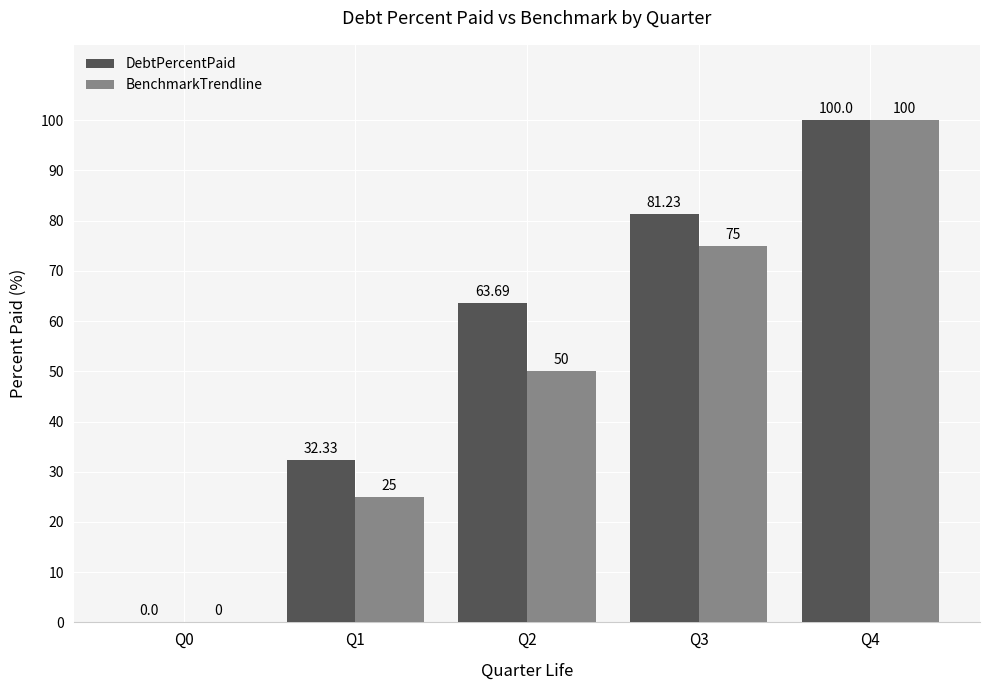

At which category is the sum across all series the highest?

Q4